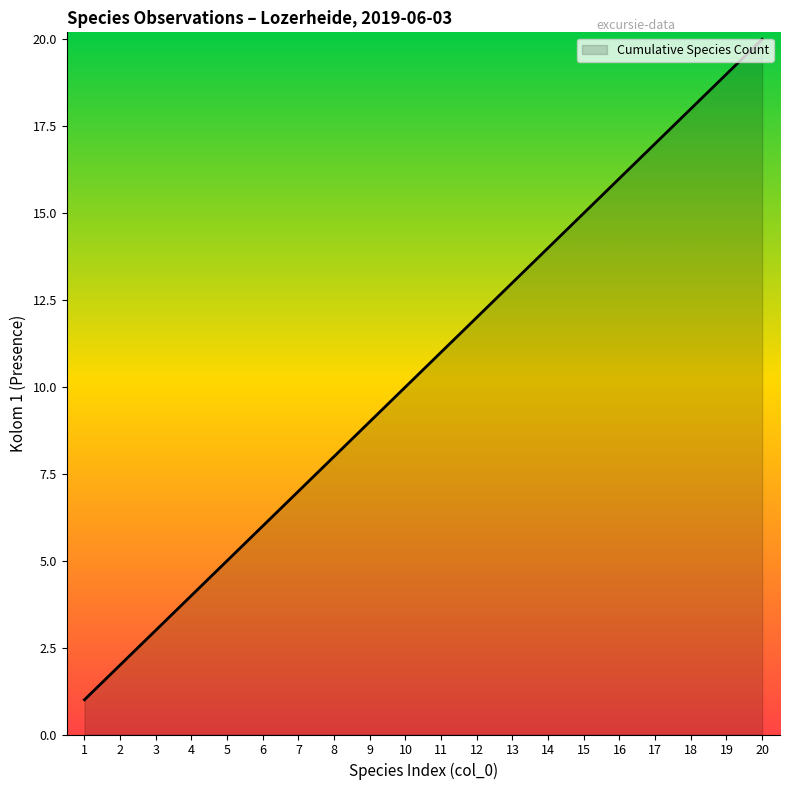

Which has a higher value, 17 or 11?

17